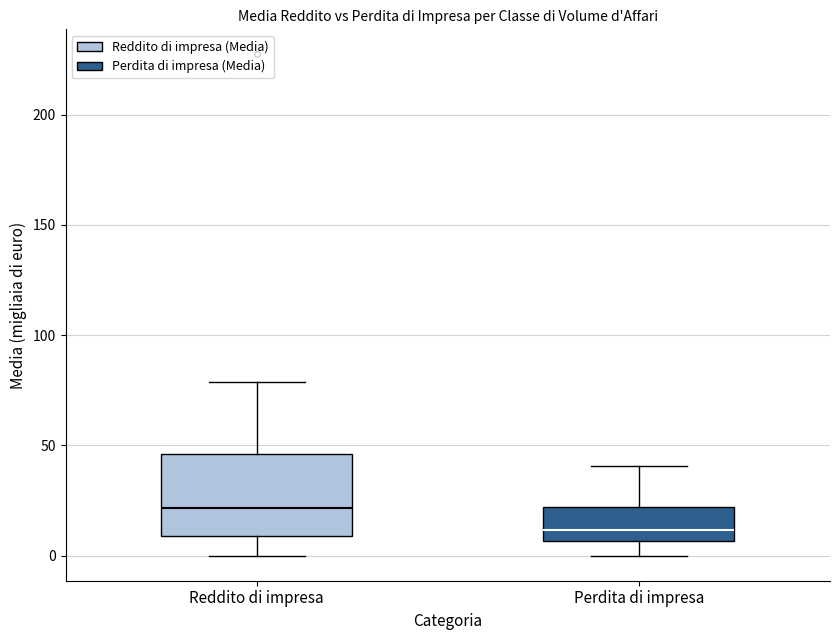

Which box is the tallest, from its lower edge to its upper edge?

Reddito di impresa